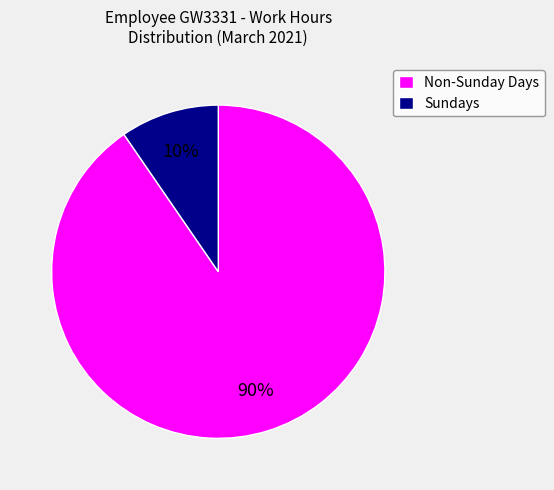

To the nearest percent, what is the average slice percentage?

50%